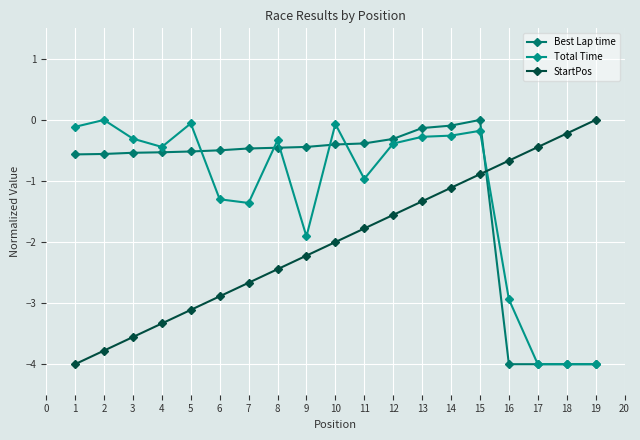

What is the minimum value for Best Lap time?

-4.0